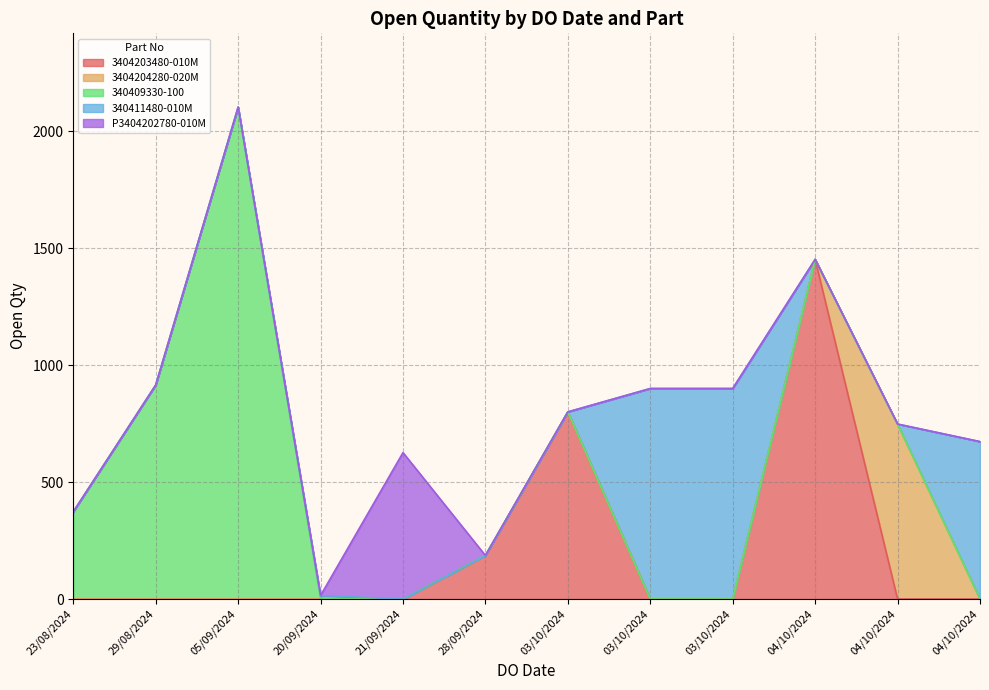

Which label corresponds to the smallest value in the chart?

20/09/2024